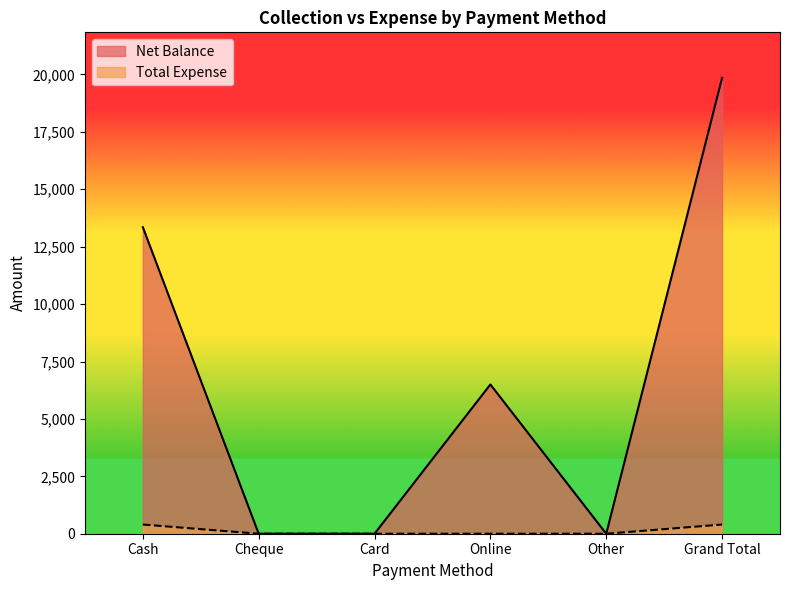

What are all the series names shown in the legend?

Net Balance, Total Expense